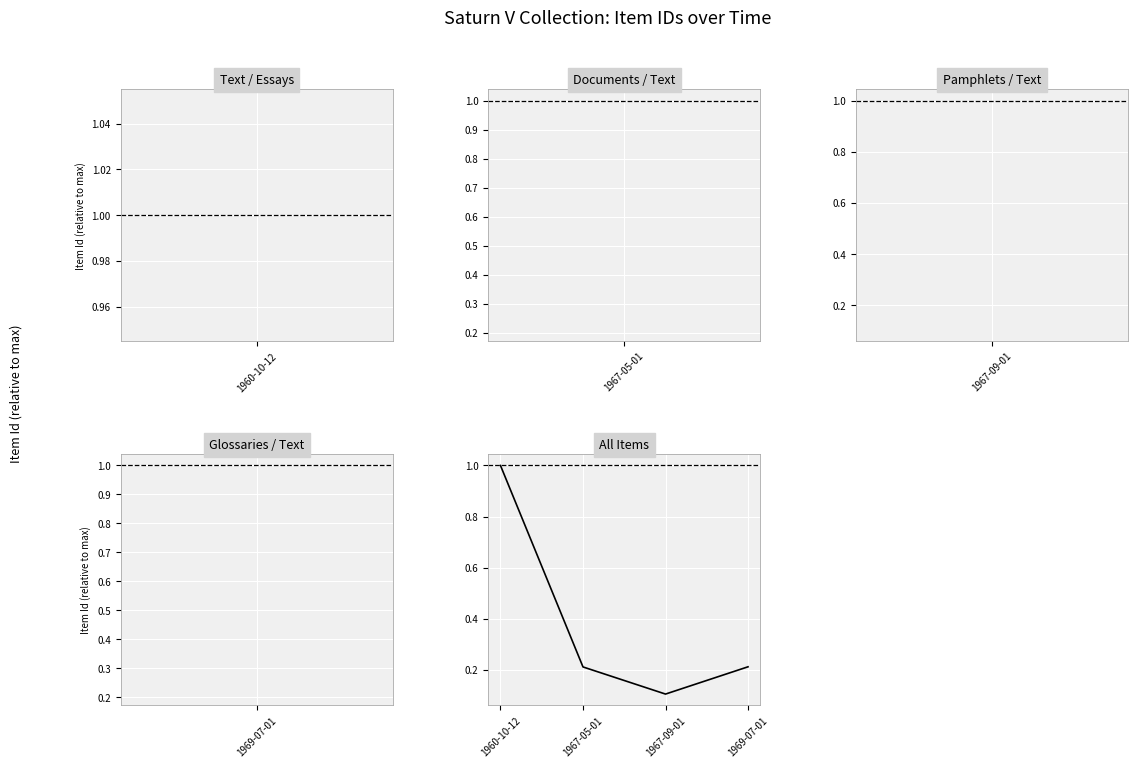

True or false: the data shows 1.0 at 1960-10-12.

True